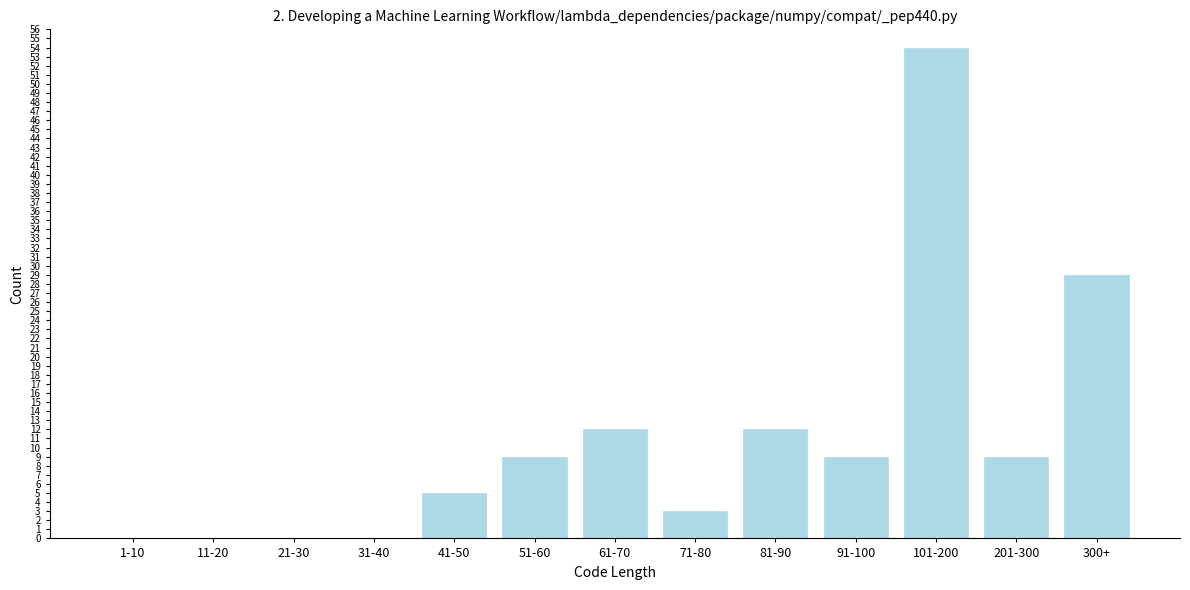

Reading left to right, transcribe all the data shown in this chart.

1-10=0	11-20=0	21-30=0	31-40=0	41-50=5	51-60=9	61-70=12	71-80=3	81-90=12	91-100=9	101-200=54	201-300=9	300+=29